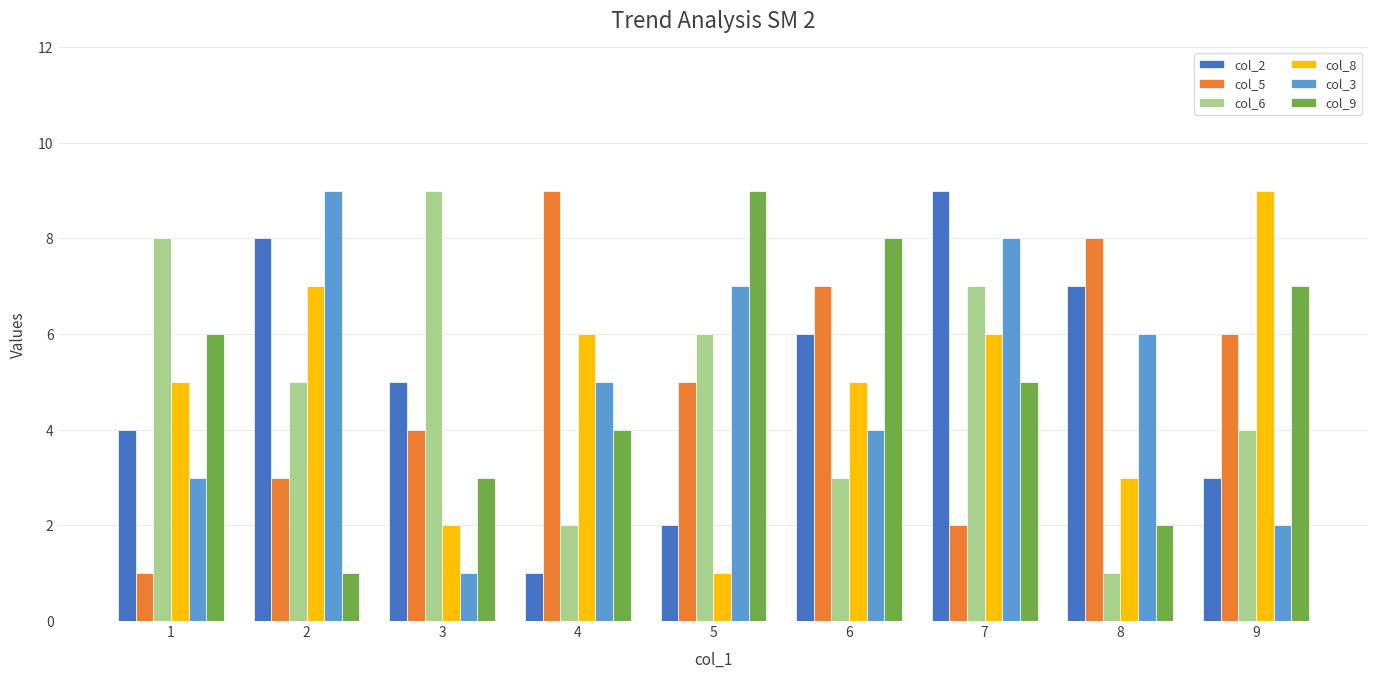

Is it true that col_8 equals 2 at 6?

False